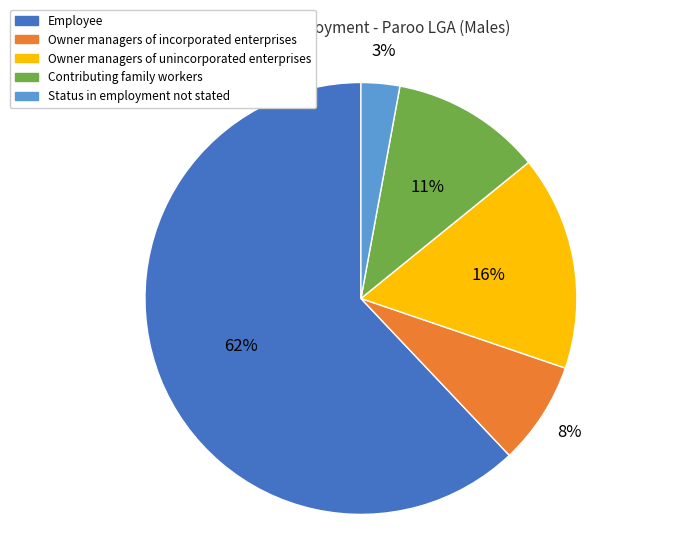

Which slice is the smallest?

Status in employment not stated